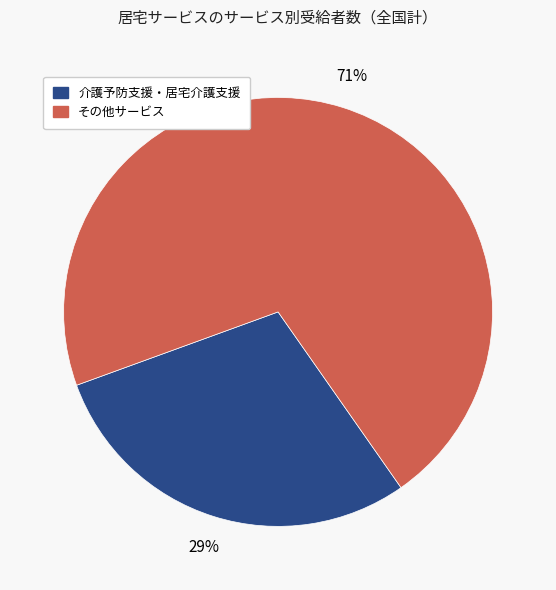

To the nearest percent, what is the difference between the largest and smallest slice percentages?

42%